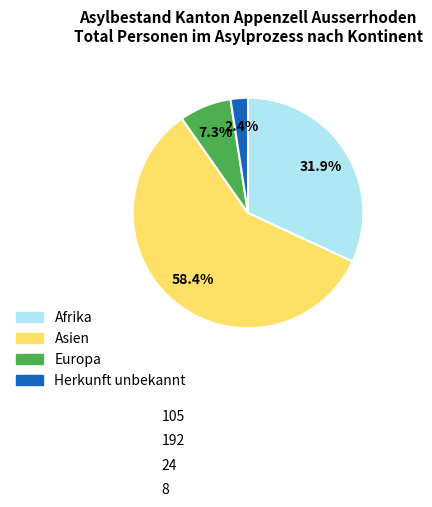

What is the change in value from Afrika to Herkunft unbekannt?

-97